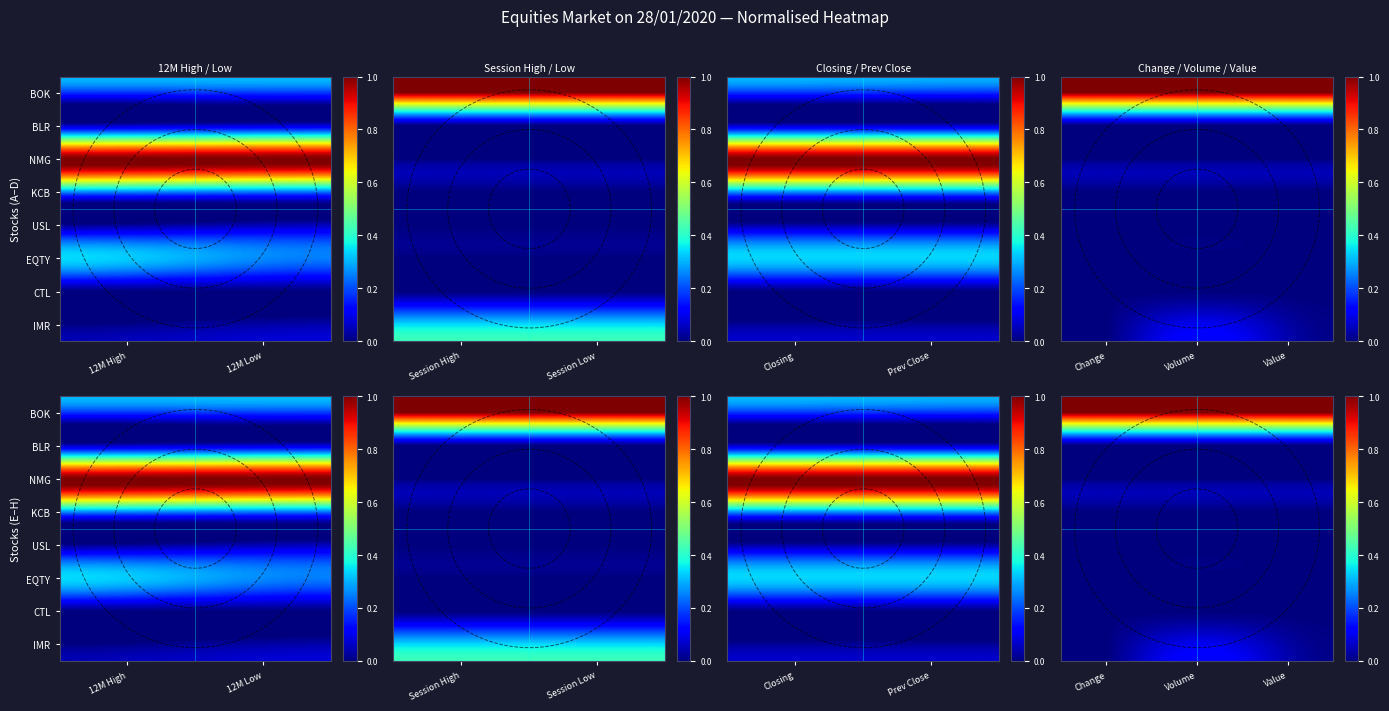

What is the total value across all series at Volume?

1.1